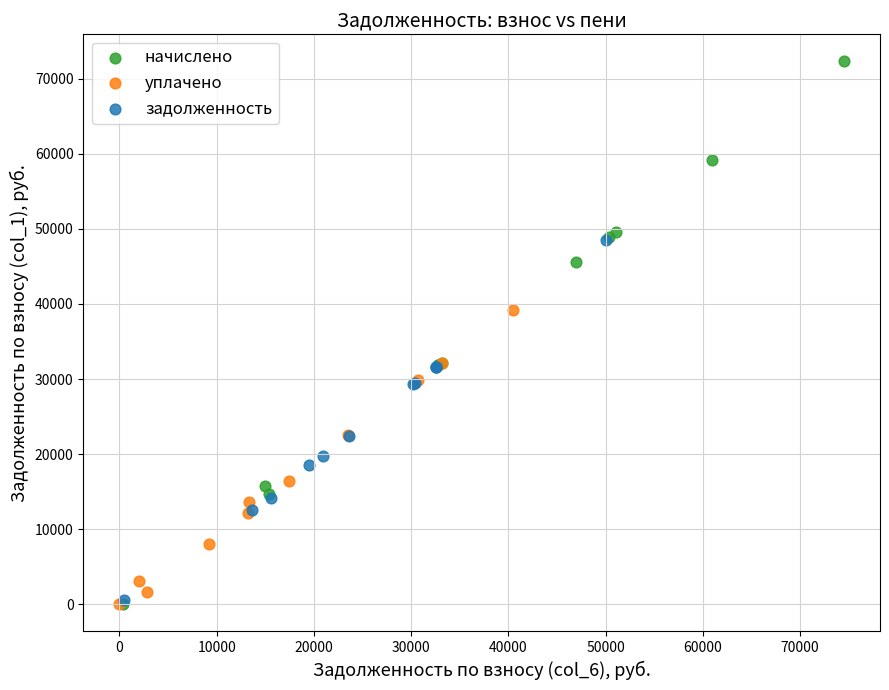

Which series contains the highest Y value?

начислено